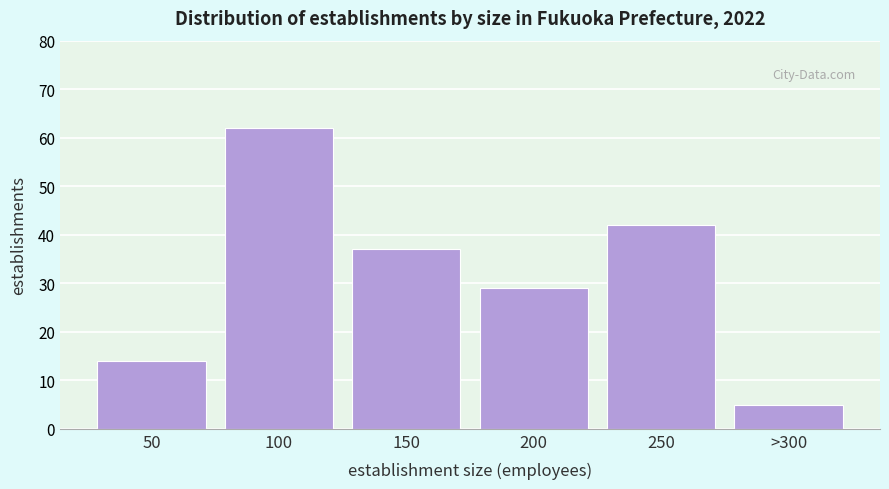

Reading left to right, transcribe all the data shown in this chart.

50=14	100=62	150=37	200=29	250=42	>300=5